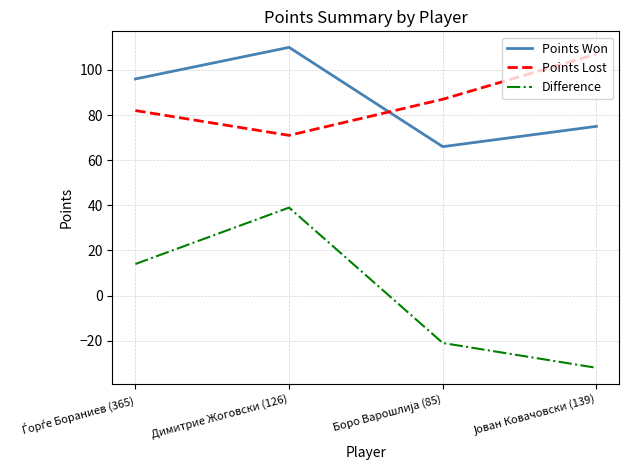

How many categories are shown in the chart?

4